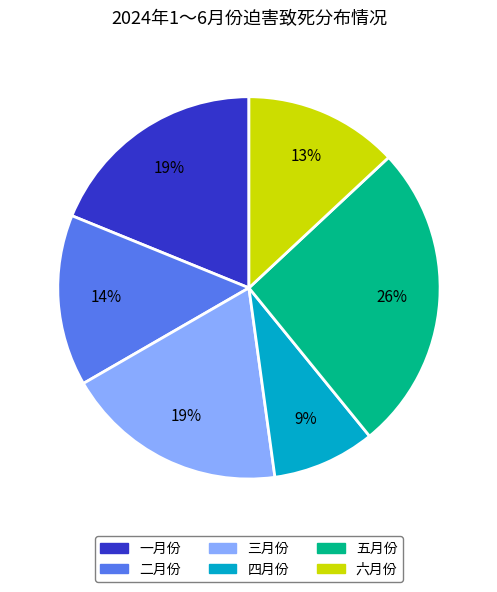

What is the smallest slice in the pie chart?

四月份